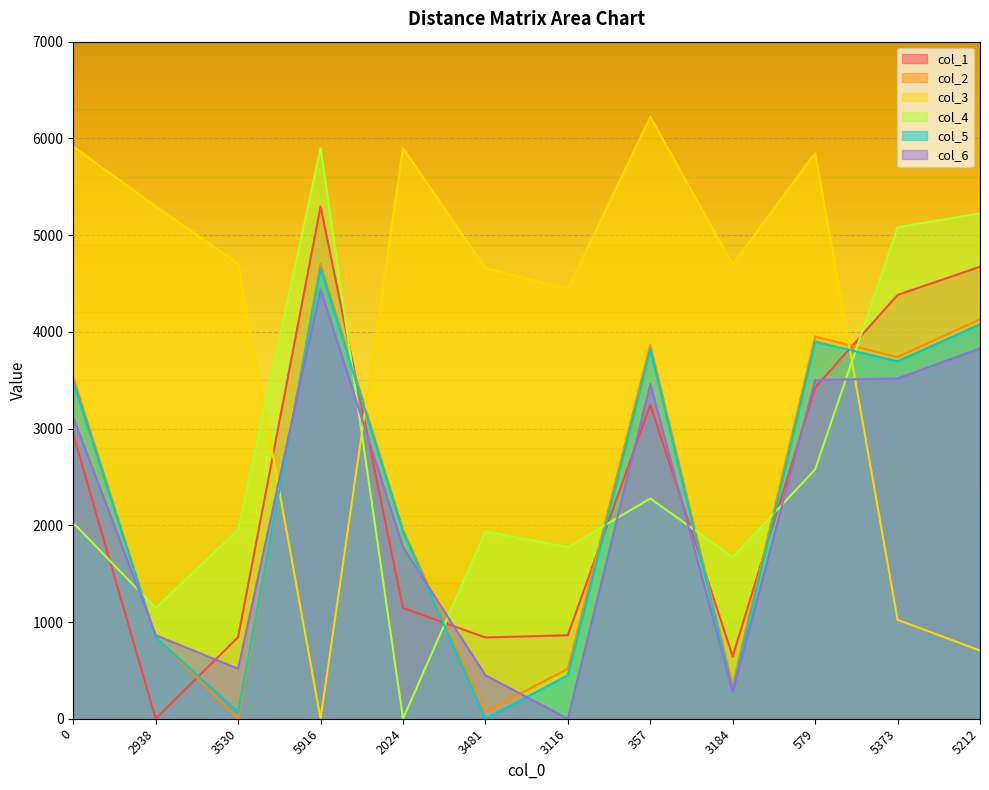

Read the col_5 value at 0, to the nearest 10.

3480